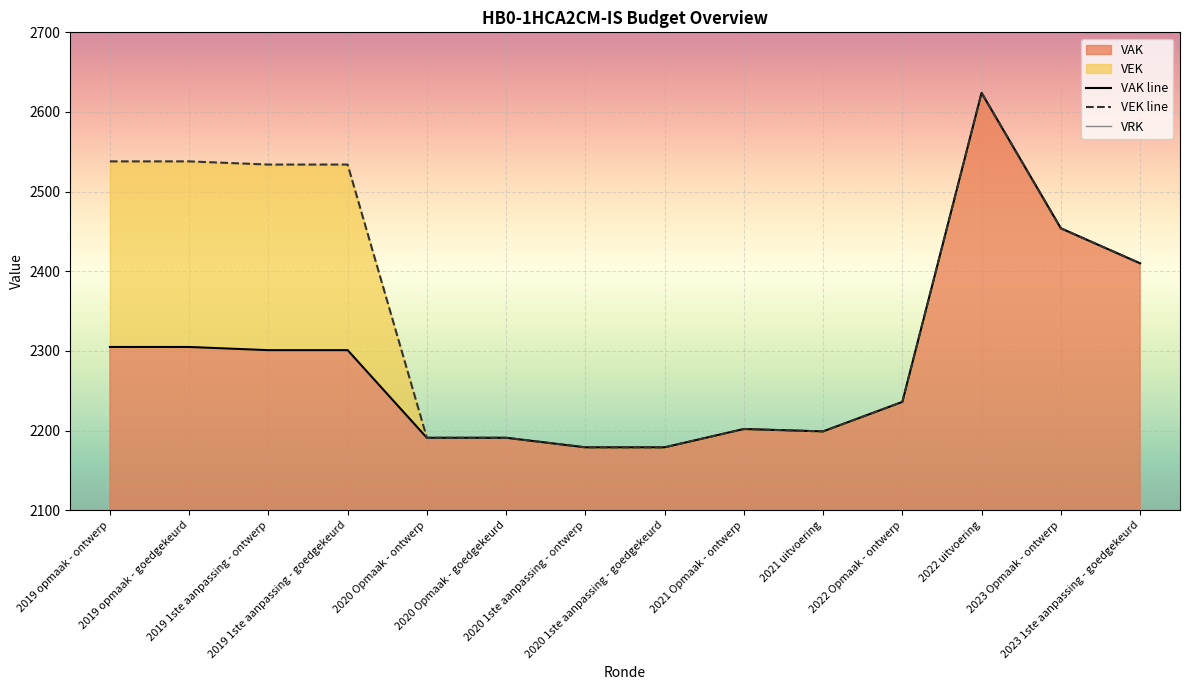

What is the label of the 5th point from the left?

2020 Opmaak - ontwerp